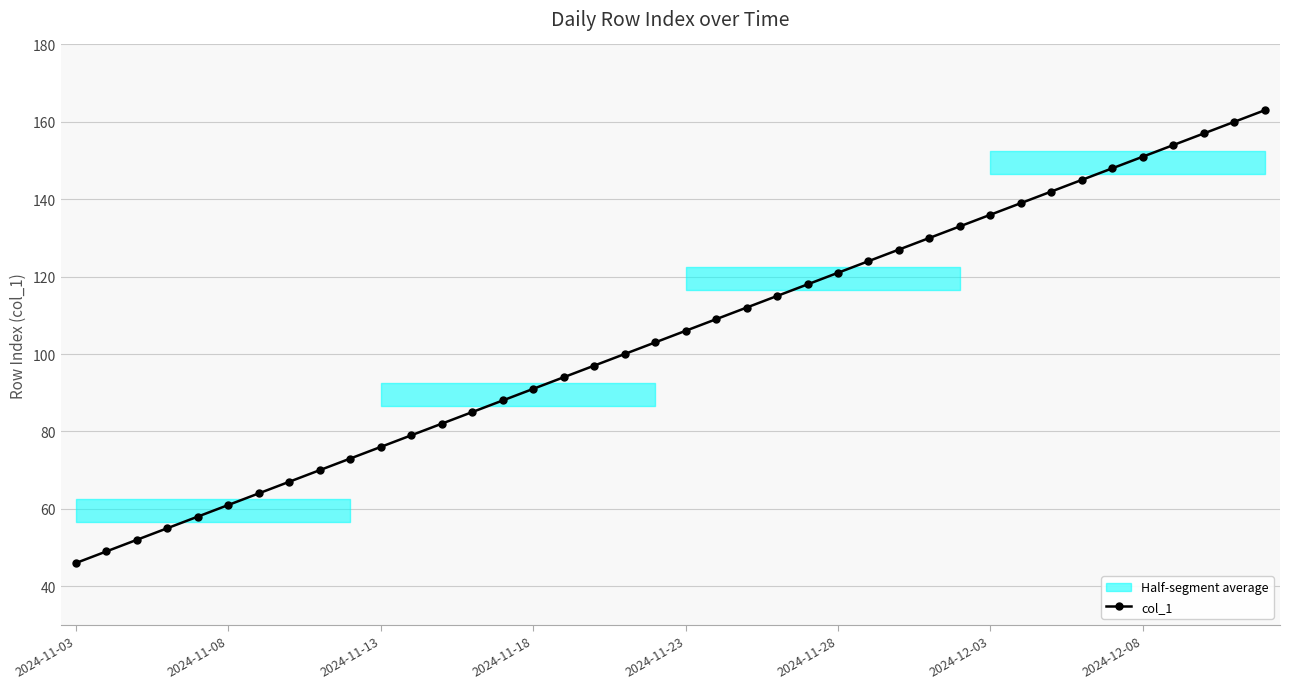

Which label corresponds to the smallest value in the chart?

2024-11-03